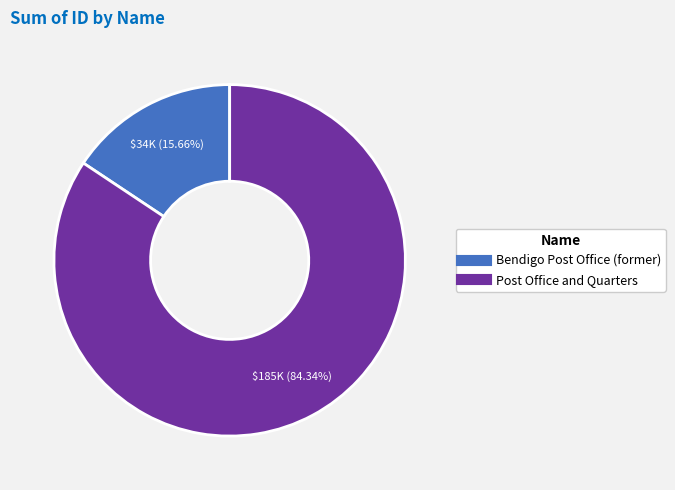

How many slices are in this pie chart?

2